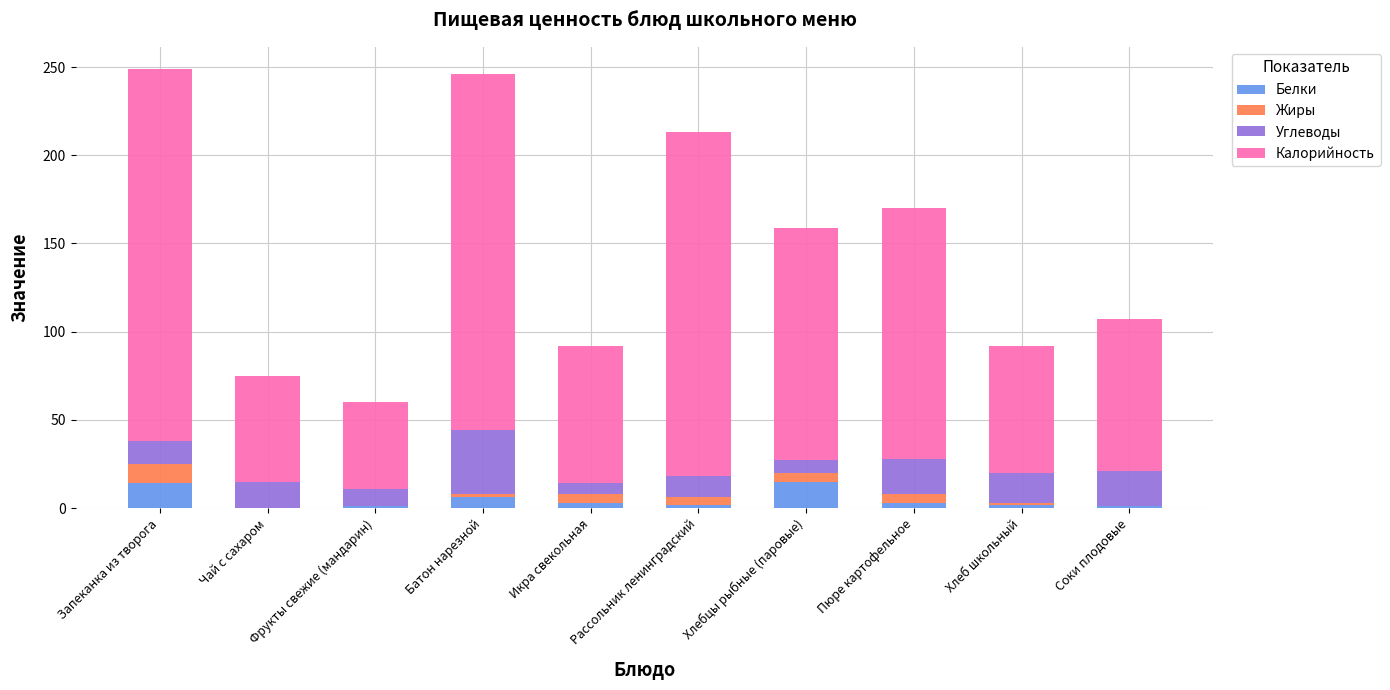

What is the total value across all series at Запеканка из творога?

249